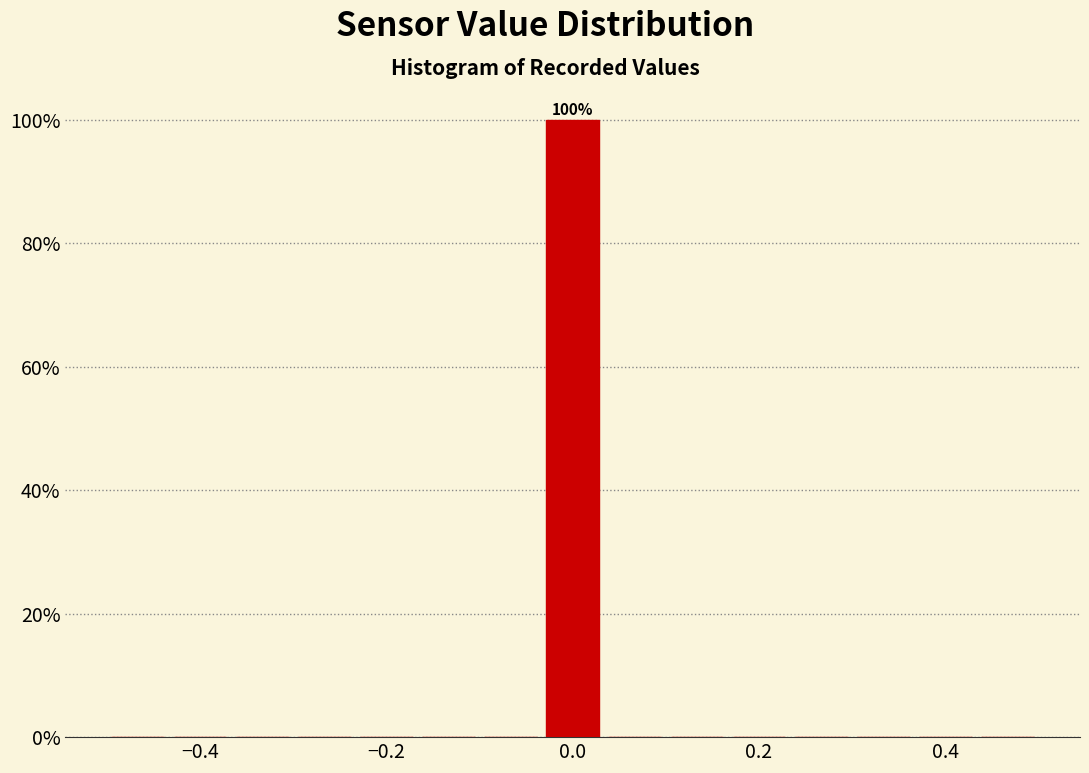

Around what value on the x-axis is the tallest bar? Give the approximate position of its centre, as read against the axis.

0.00